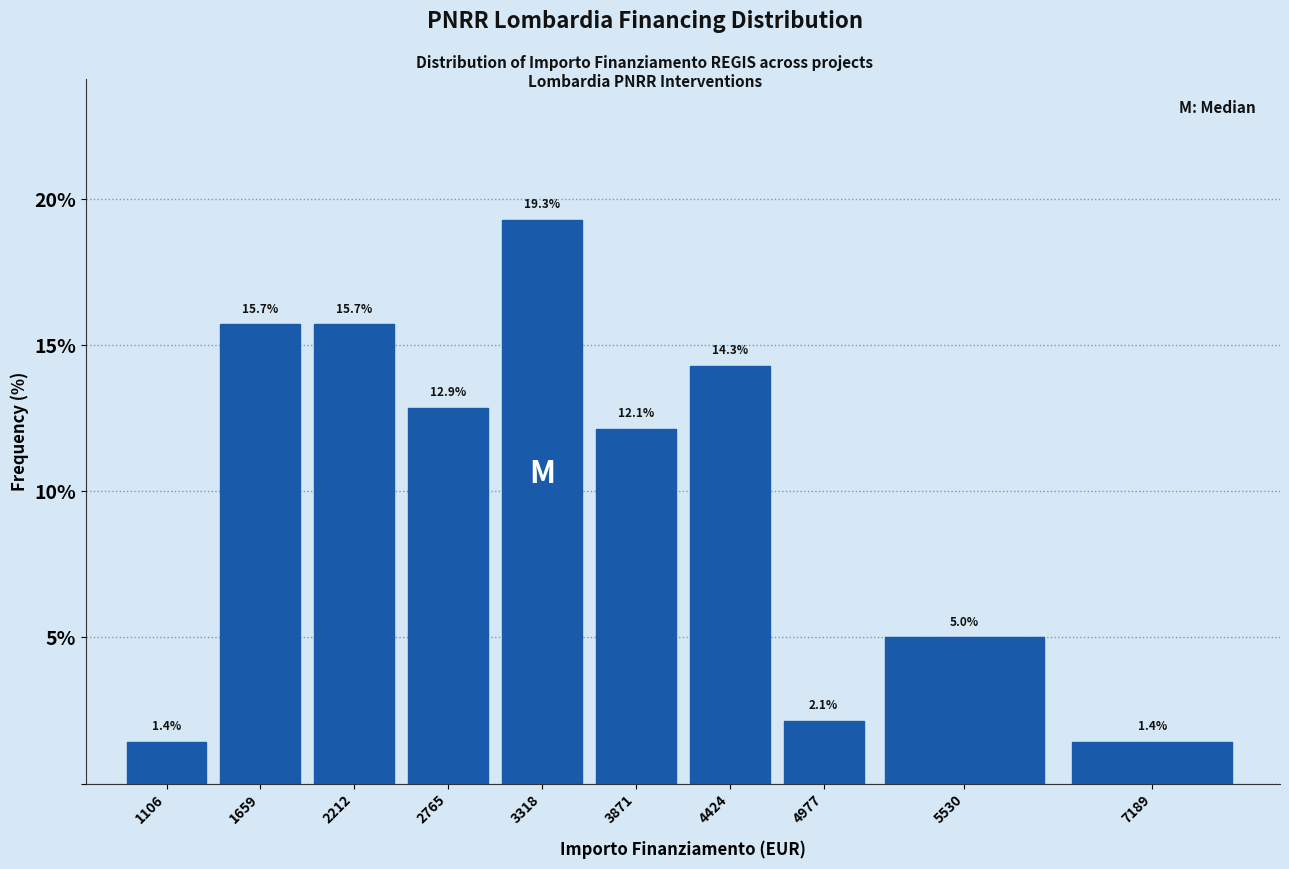

Reading left to right, extract all data points from this chart.

1.4	15.7	15.7	12.9	19.3	12.1	14.3	2.1	5.0	1.4